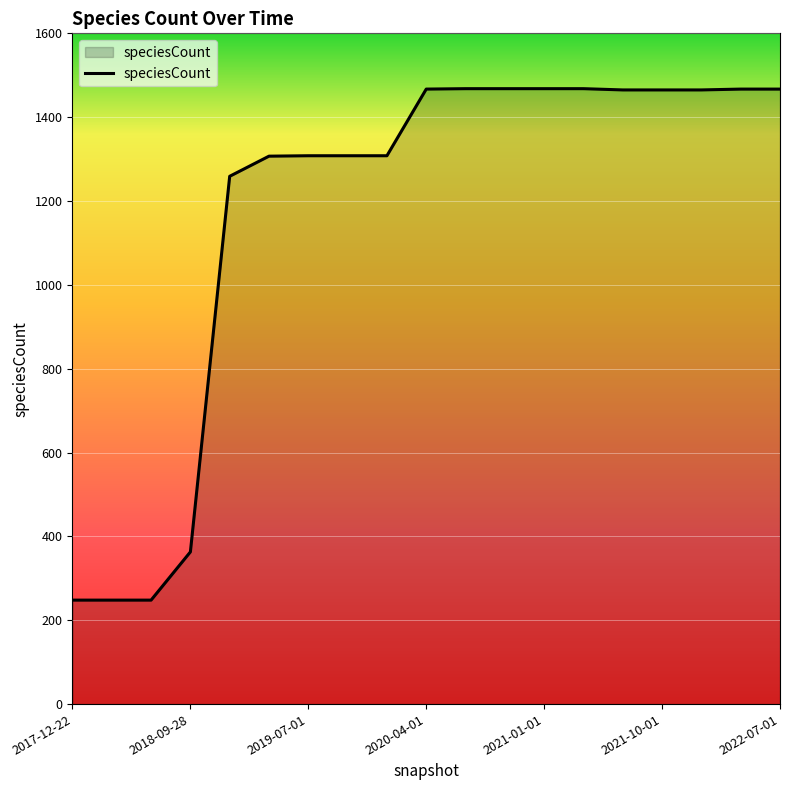

How many lines are shown in the chart?

1